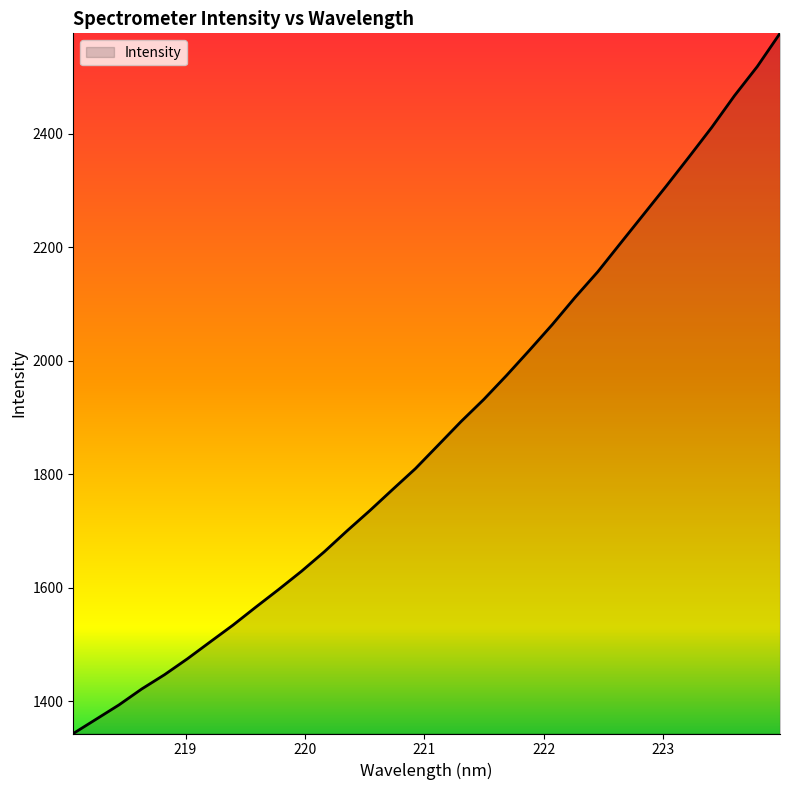

What is the smallest value displayed?

1343.2